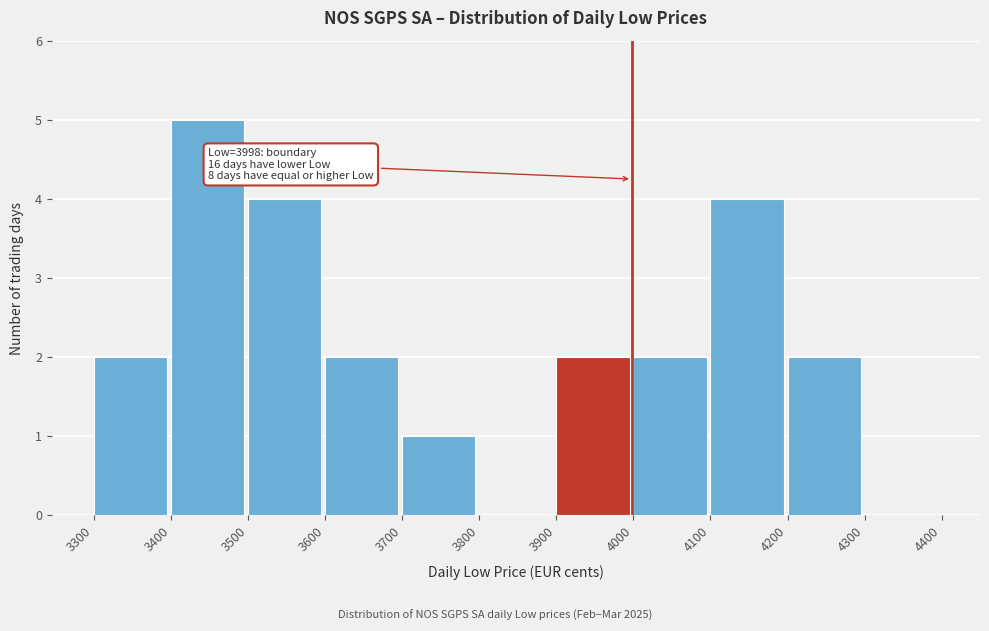

Over which range of the x-axis is the bar tallest?

3400 to 3500